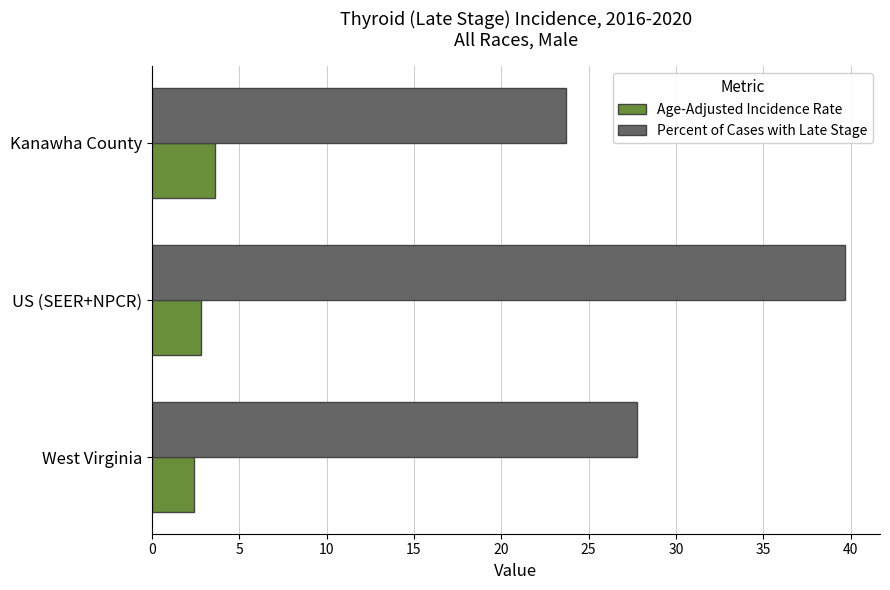

True or false: Percent of Cases with Late Stage has a value of 23.7 at Kanawha County.

True